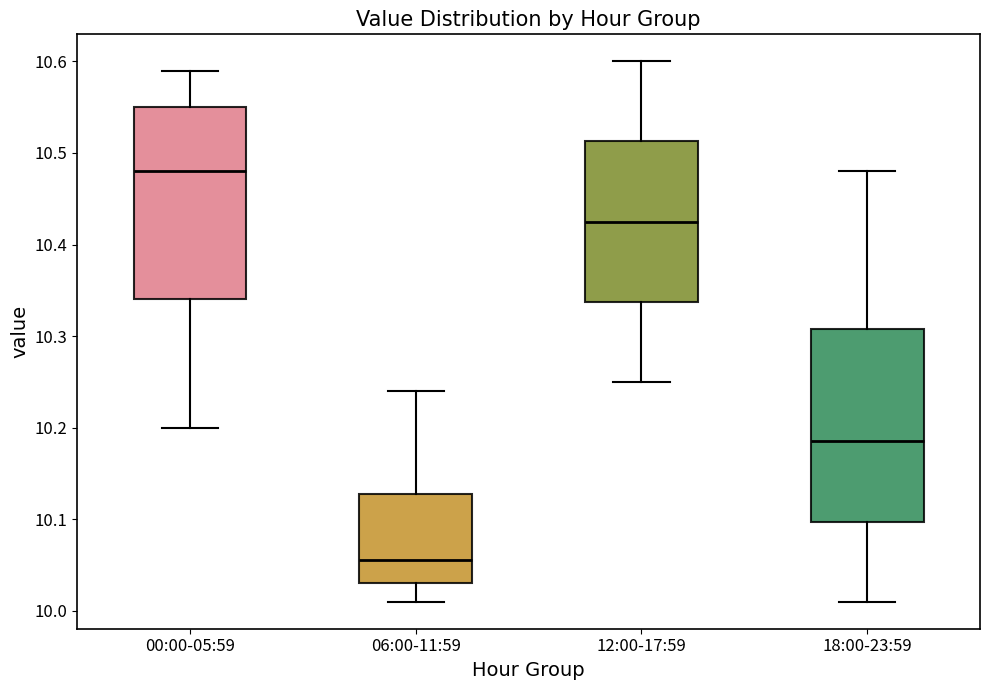

Reading left to right, read every box against the y-axis: the position of its median line, the range the box covers, and the ends of its whiskers. The values are not printed on the chart, so give them approximately, as read against the axis.

00:00-05:59: median 10.48, box 10.34 to 10.55, whiskers 10.20 to 10.59
06:00-11:59: median 10.06, box 10.03 to 10.13, whiskers 10.01 to 10.24
12:00-17:59: median 10.43, box 10.34 to 10.51, whiskers 10.25 to 10.60
18:00-23:59: median 10.19, box 10.10 to 10.31, whiskers 10.01 to 10.48